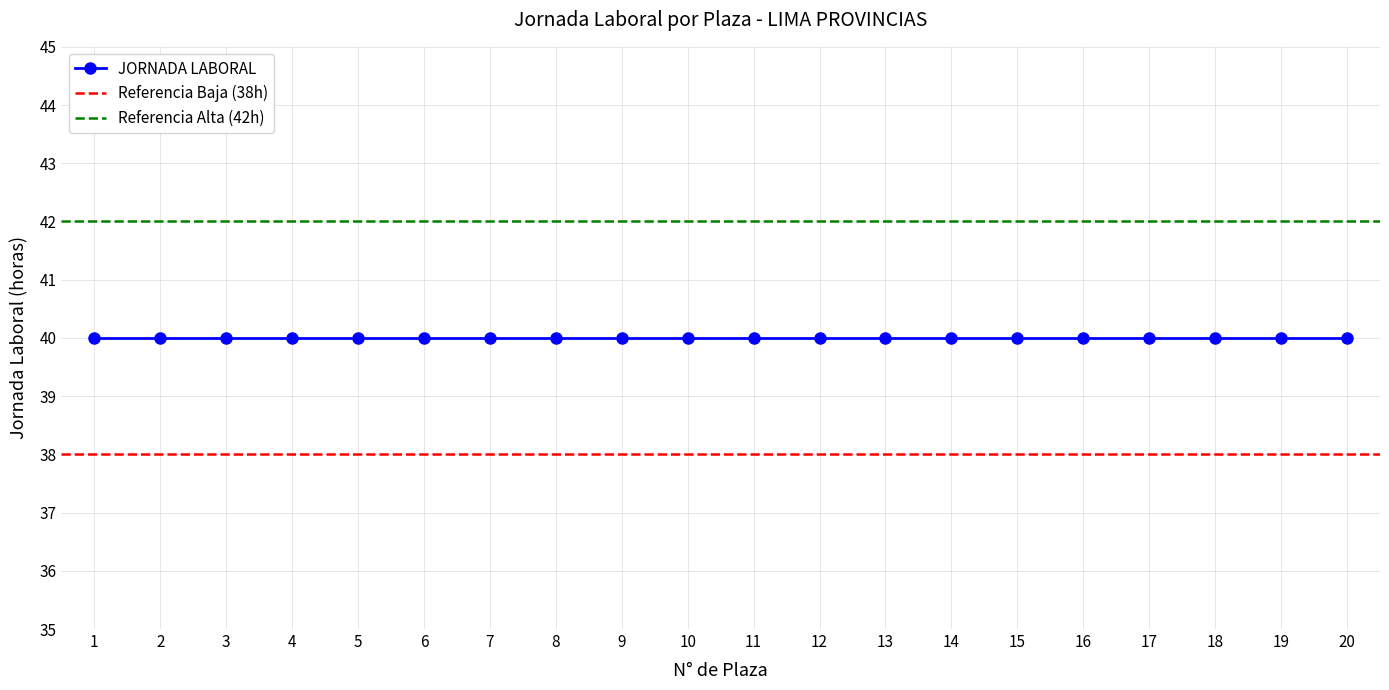

What are all the series names shown in the legend?

JORNADA LABORAL, Referencia Baja, Referencia Alta